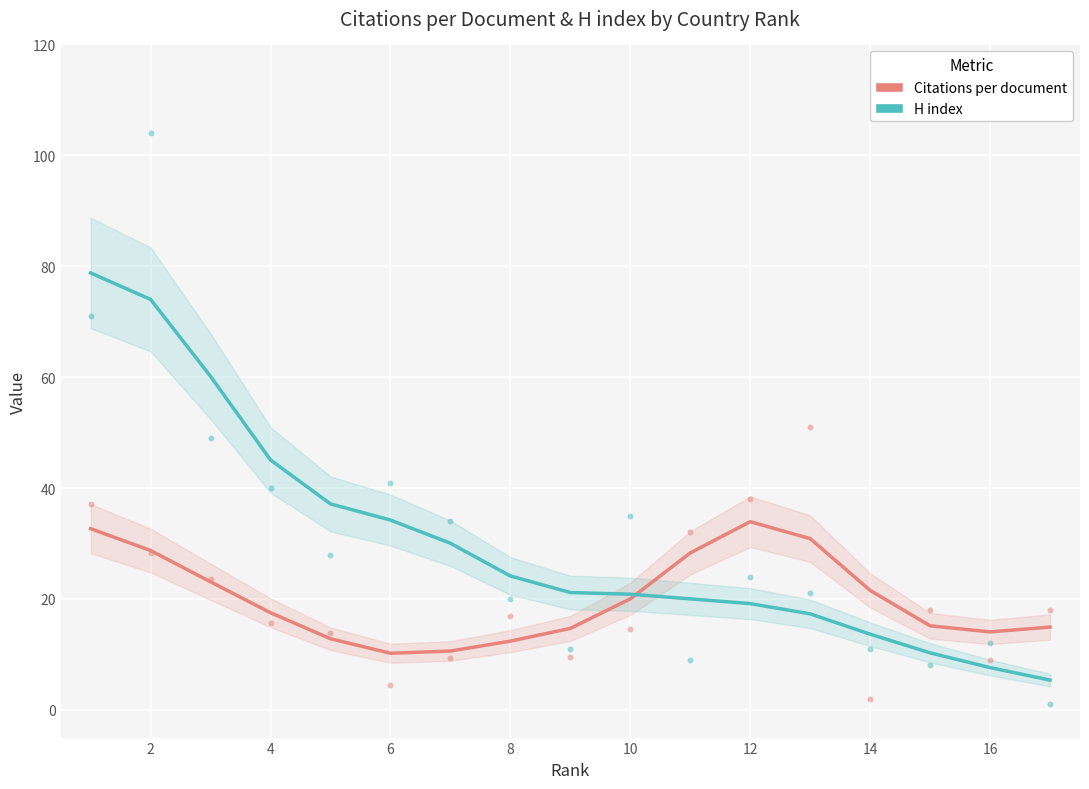

Which series has the largest total across all categories?

H index